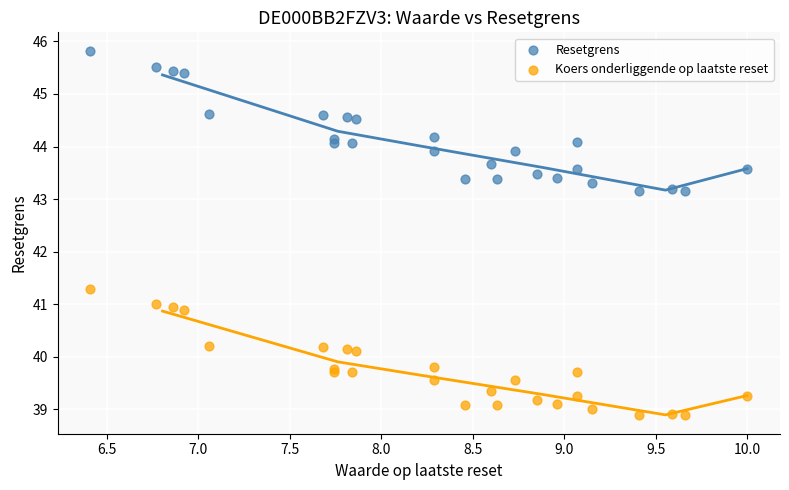

Which series has the widest spread of Y values?

Resetgrens